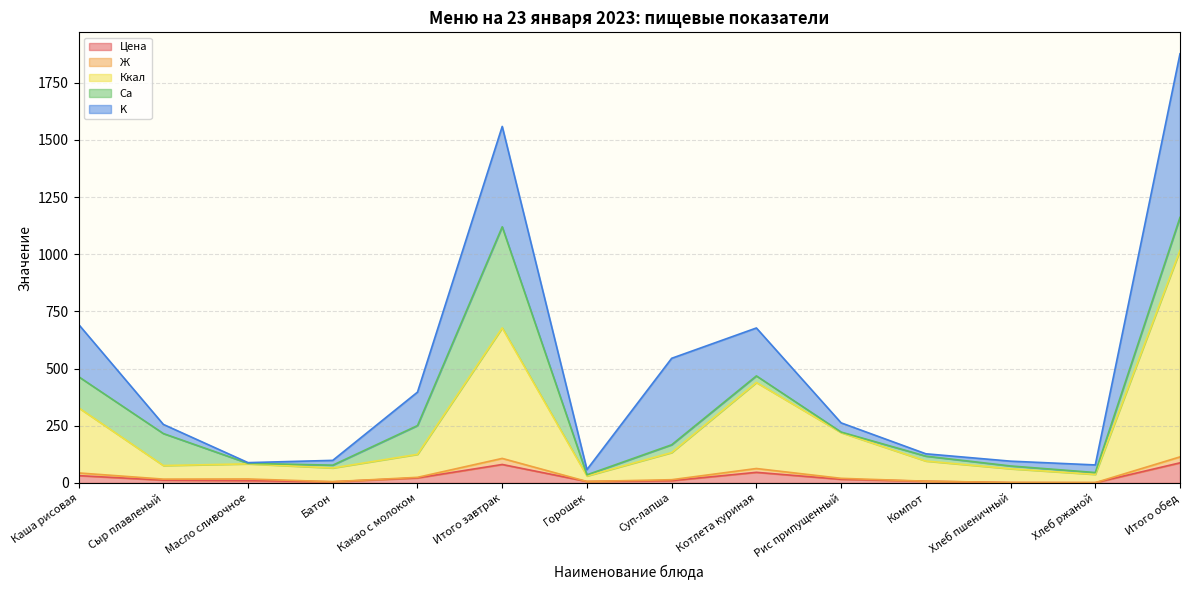

At which category does the chart reach its minimum across all series?

Хлеб ржаной